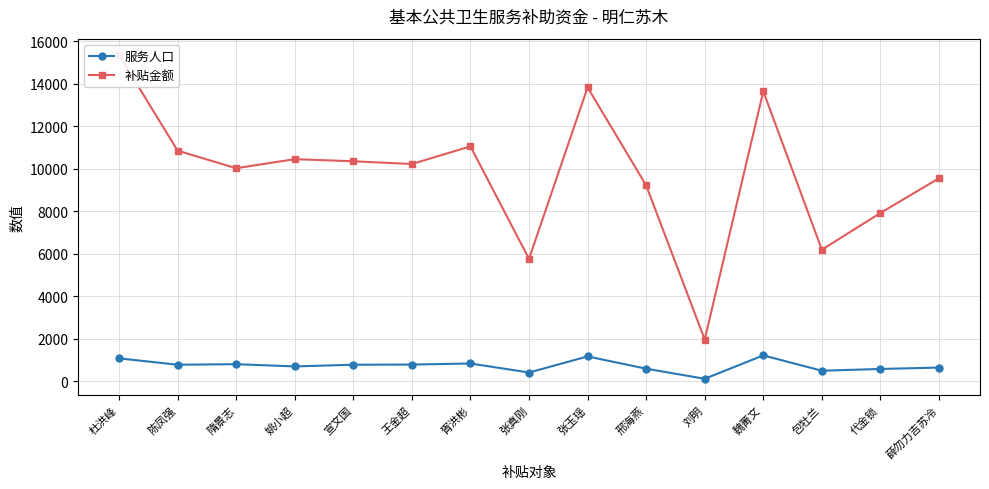

True or false: 服务人口 and 补贴金额 cross at least once.

False